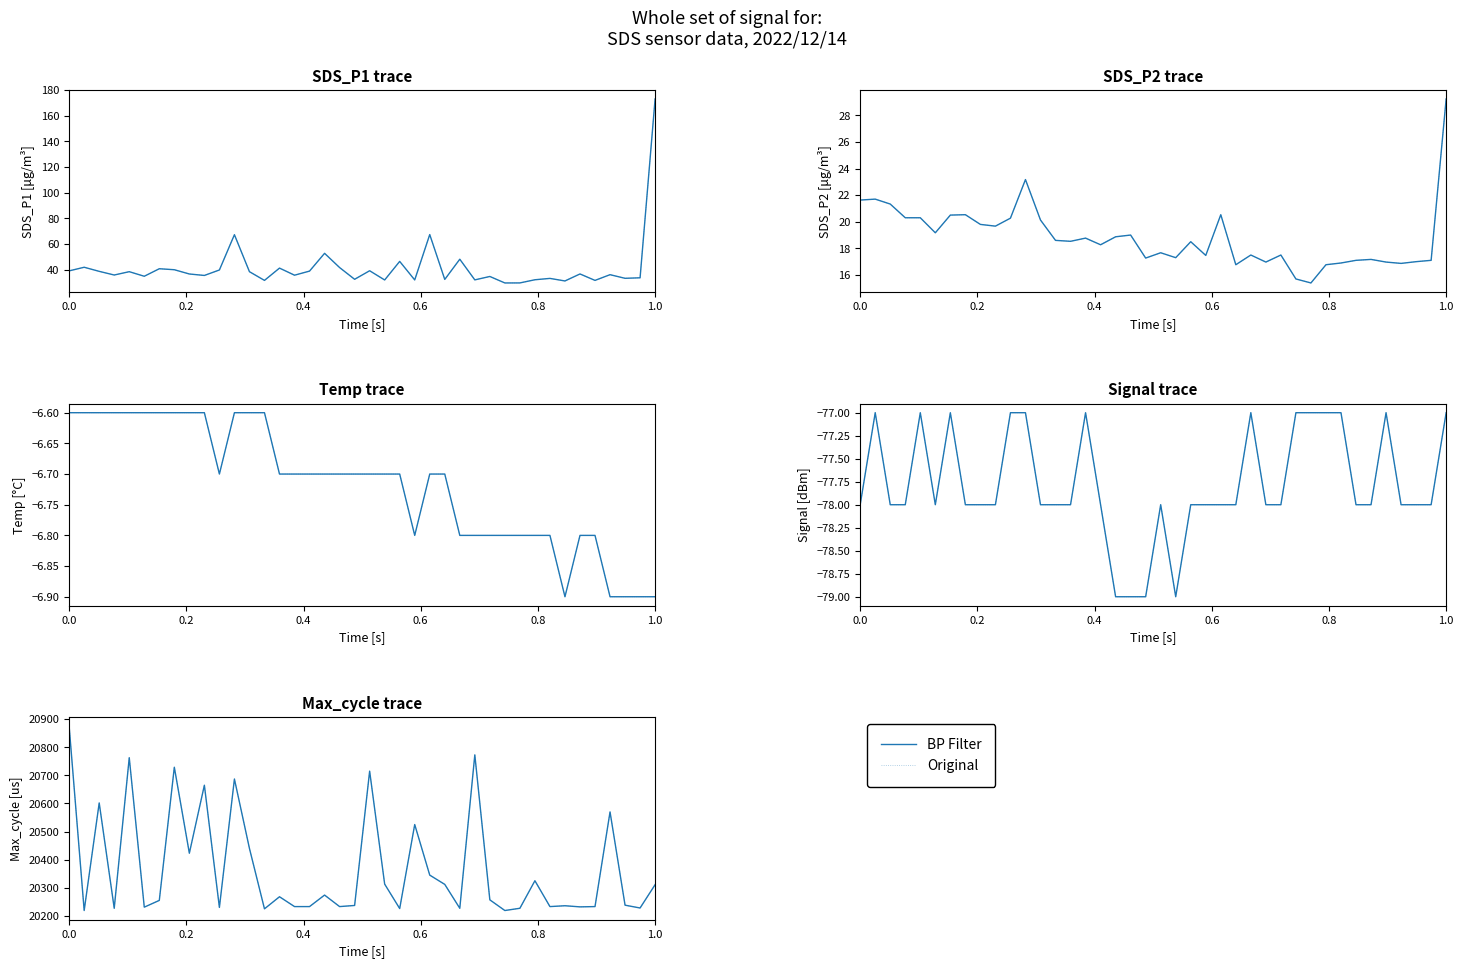

Is the value of Original at 36 greater than the value of BP Filter at 0.8?

No